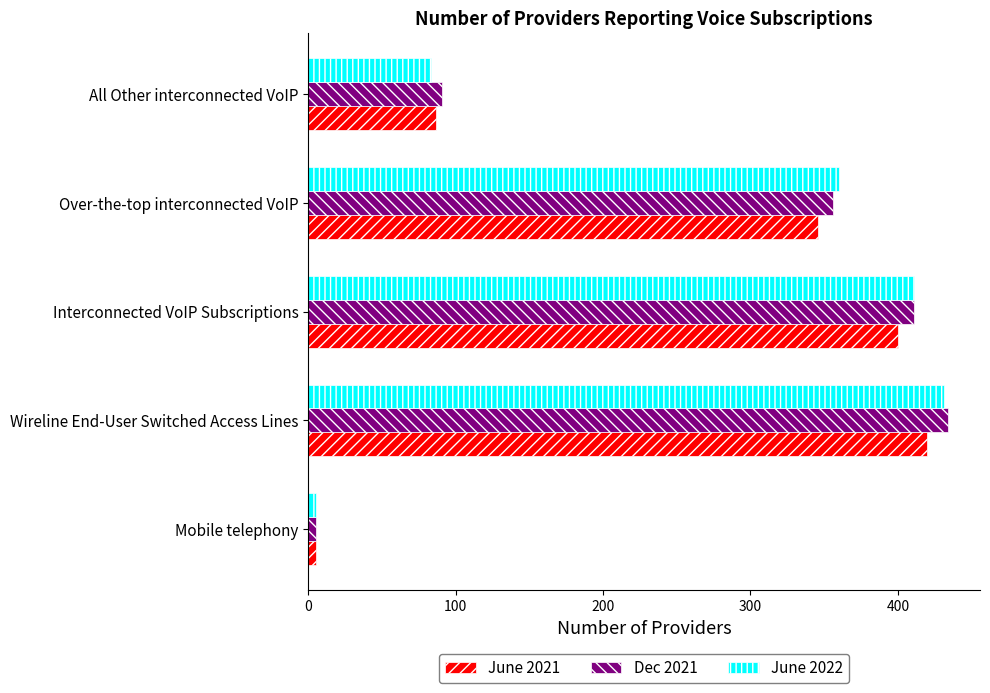

Which series has the largest range (max minus min)?

Dec 2021